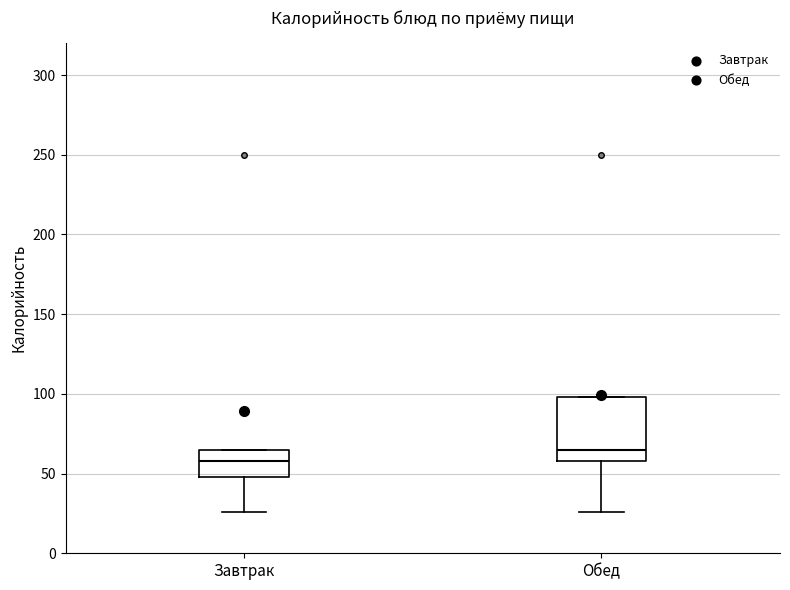

Comparing the boxes themselves (not the whiskers), which one is the tallest?

Обед